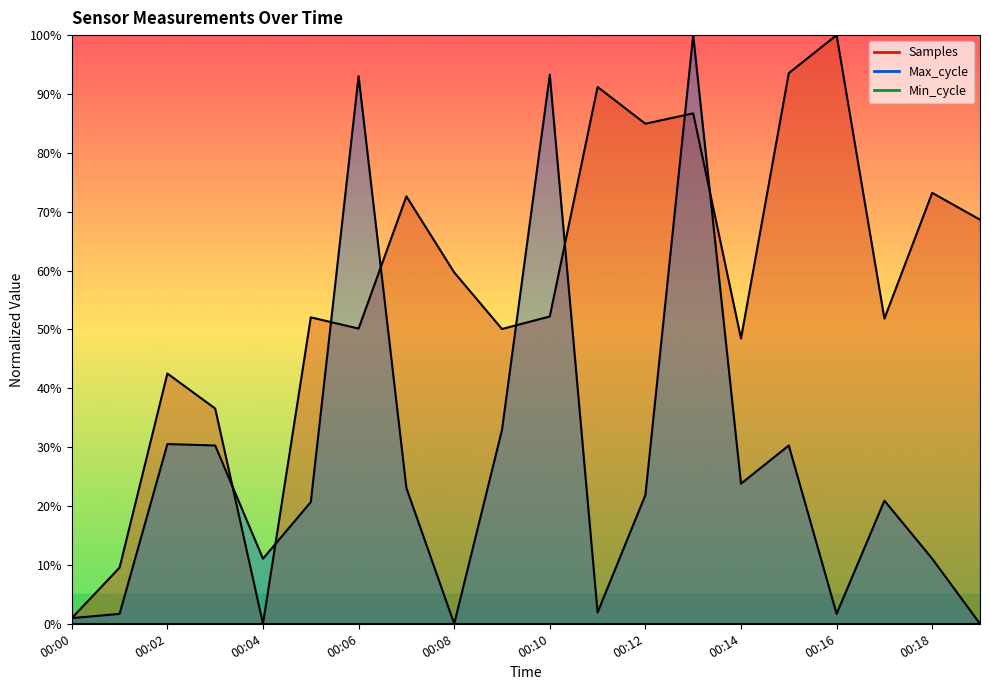

What is the sum of the Samples values at 00:17 and 00:10?

104.0